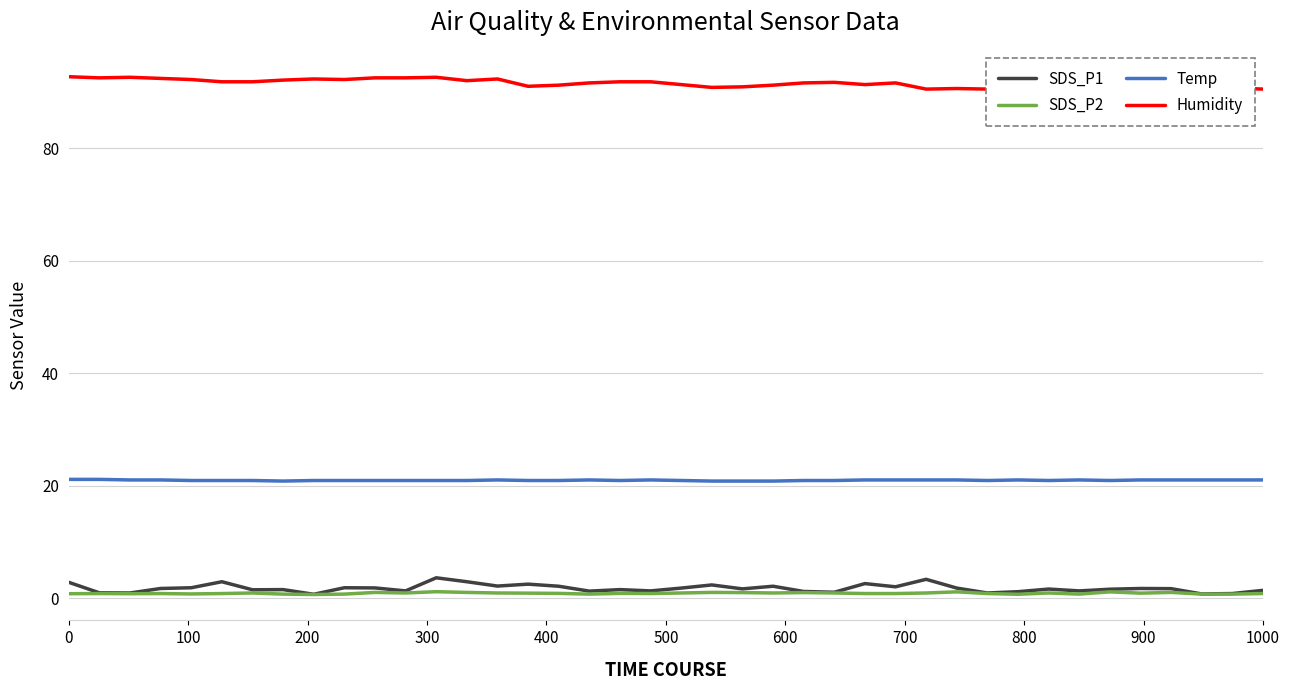

True or false: Temp and SDS_P2 intersect in this chart.

False